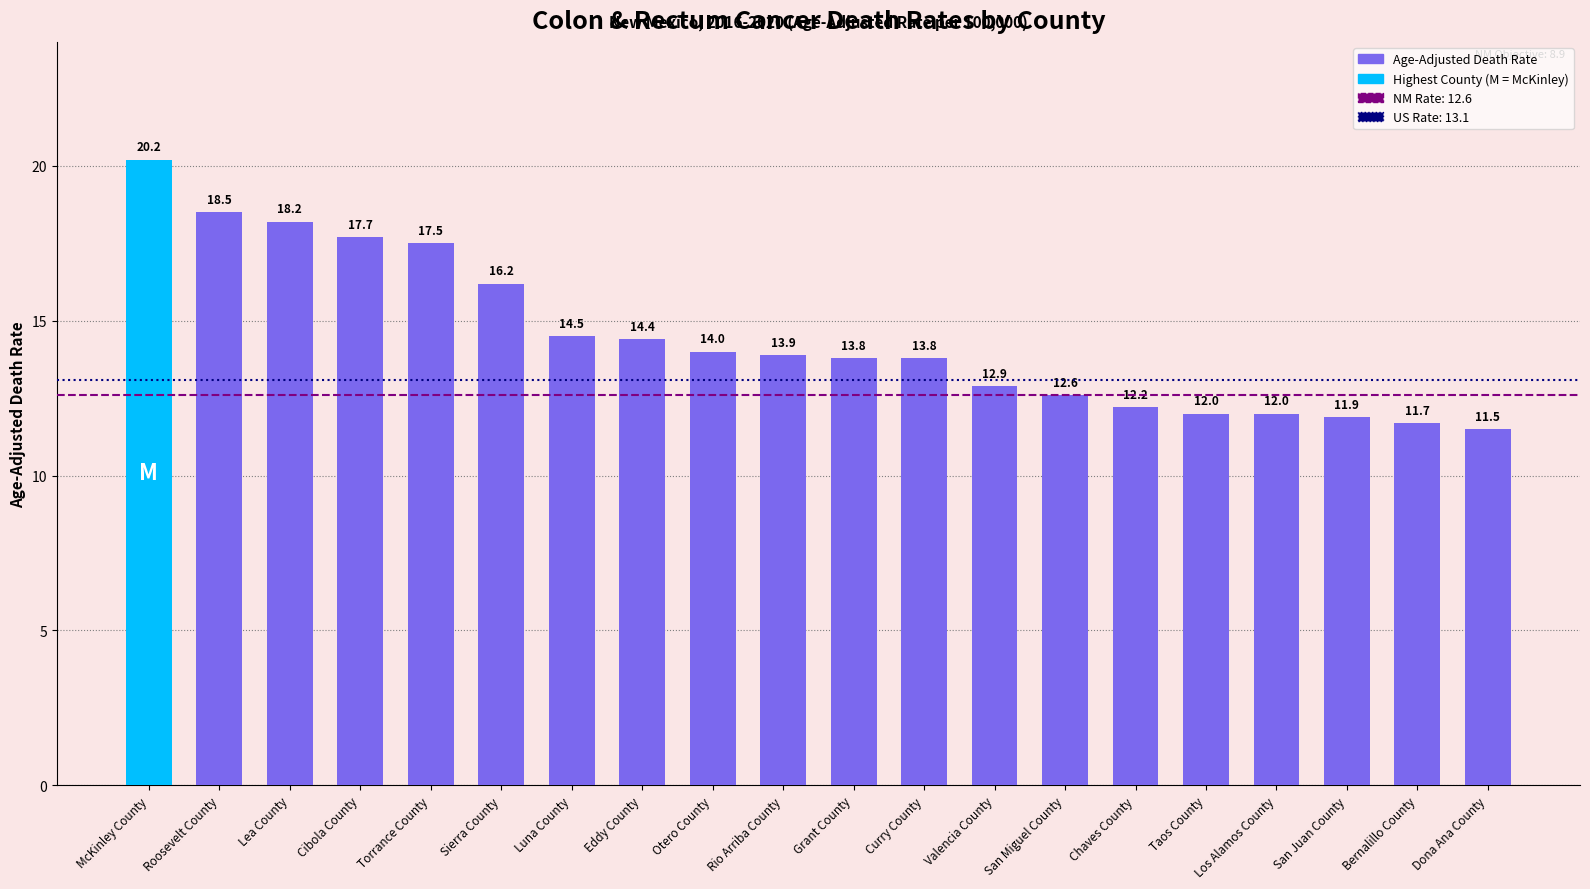

What is the sum of the values at Sierra County and Curry County?

30.0